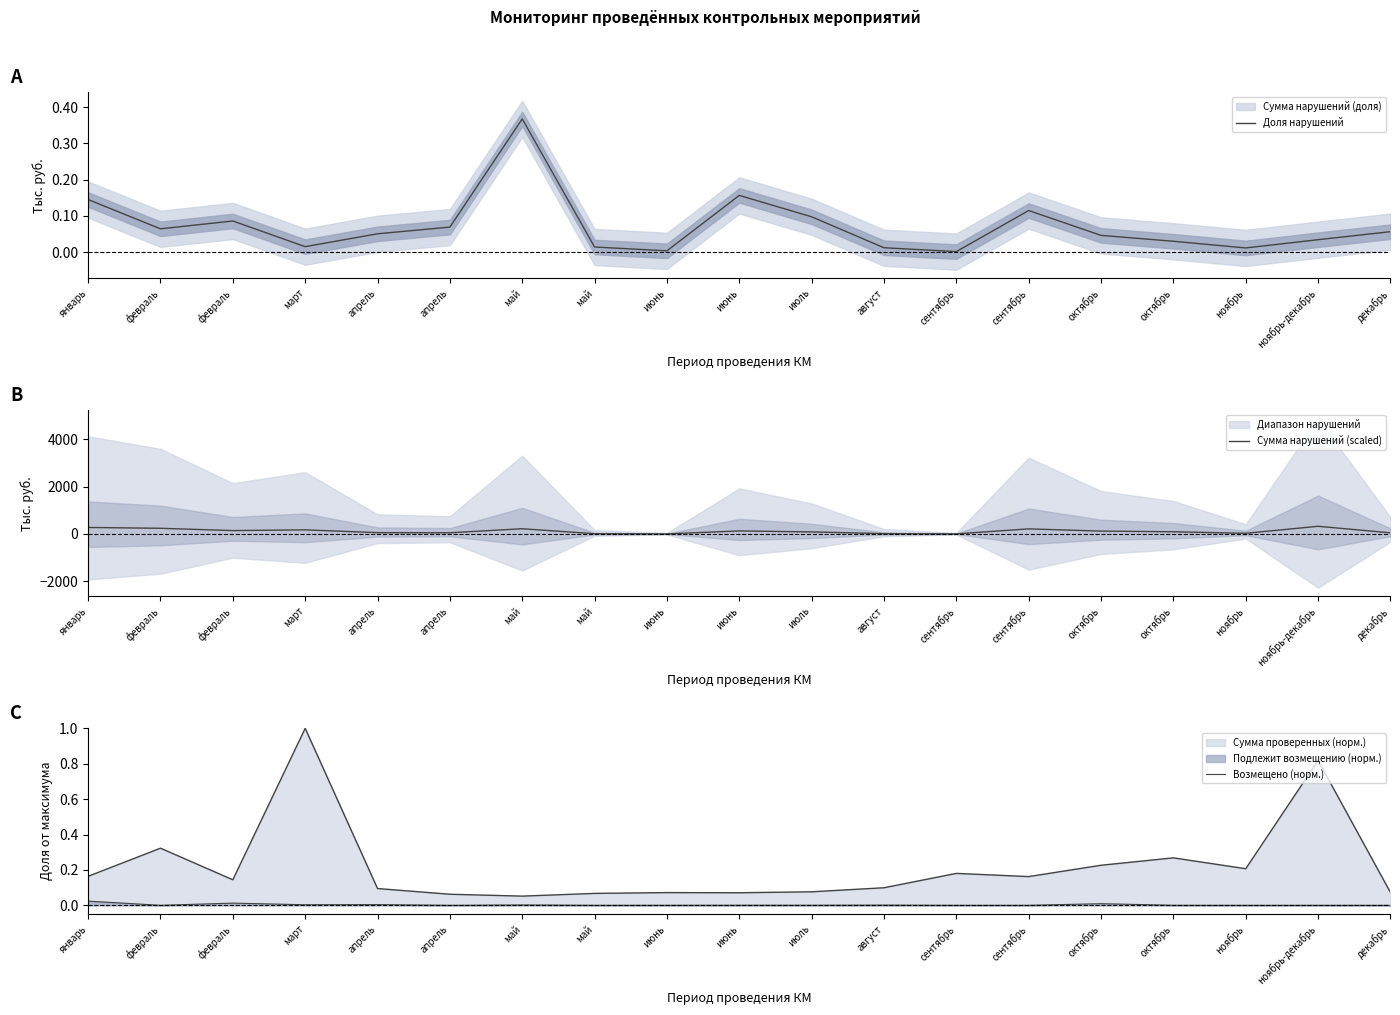

What is the maximum value shown in the chart?

324.7